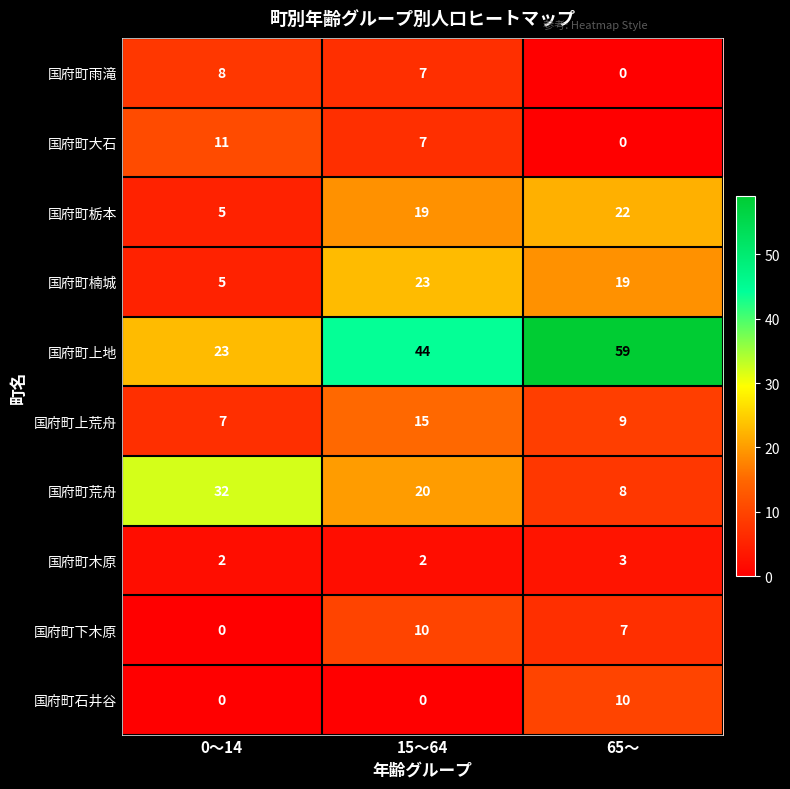

Which series has the largest total across all categories?

国府町上地